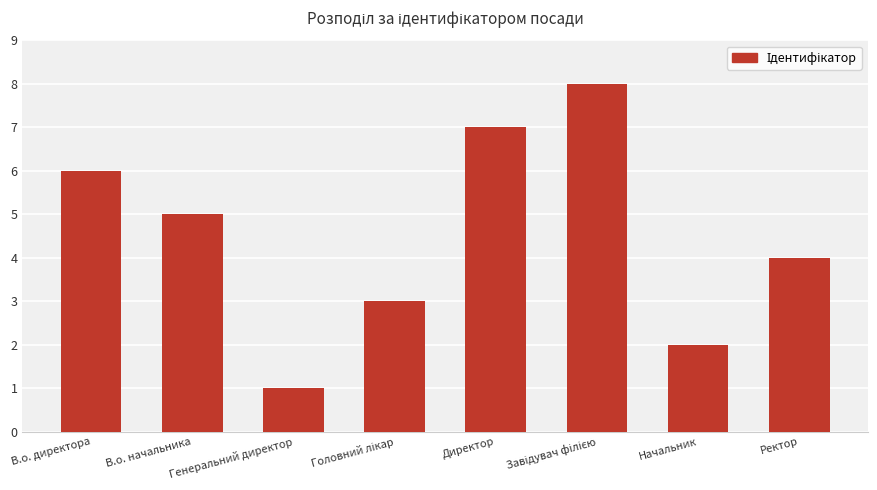

Count the number of categories in the chart.

8